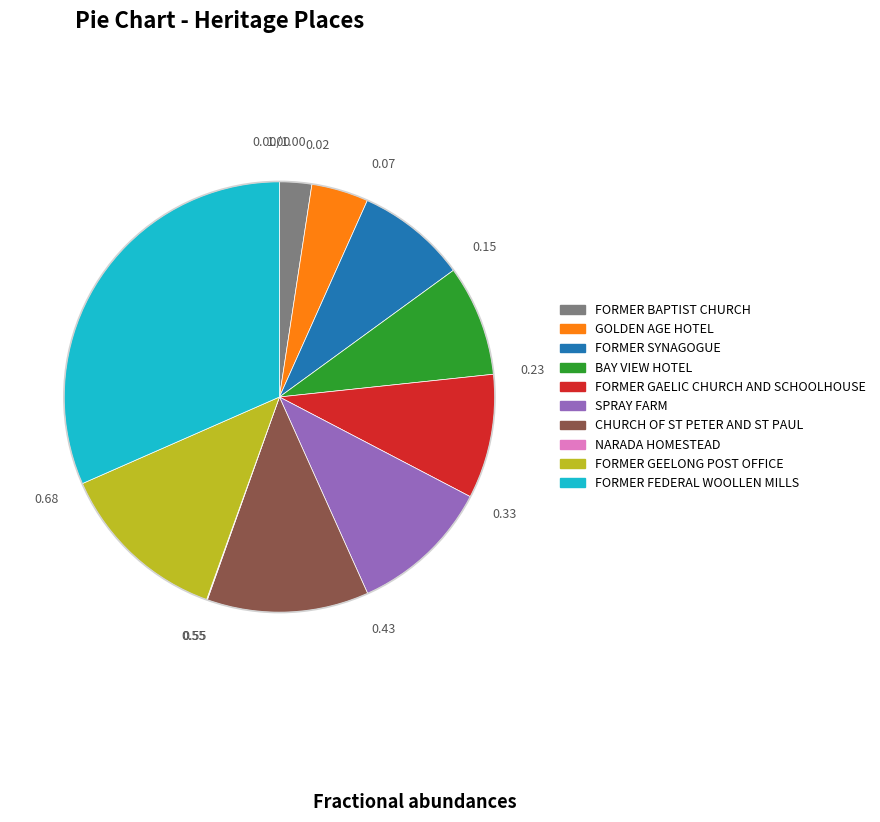

Between BAY VIEW HOTEL and FORMER GEELONG POST OFFICE, which is larger?

FORMER GEELONG POST OFFICE